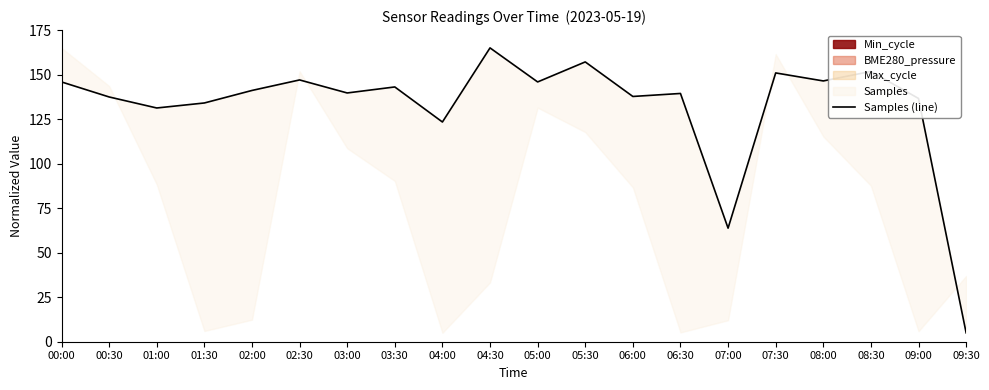

Which has a higher value, 08:00 or 05:30?

05:30